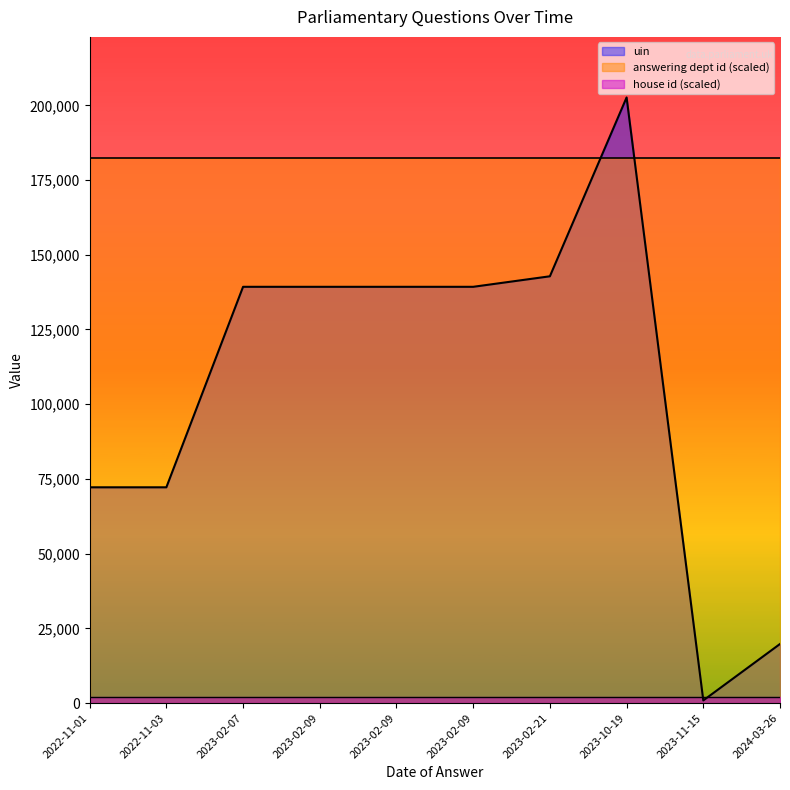

What is the difference between the highest and lowest values at 2023-02-09?

139278